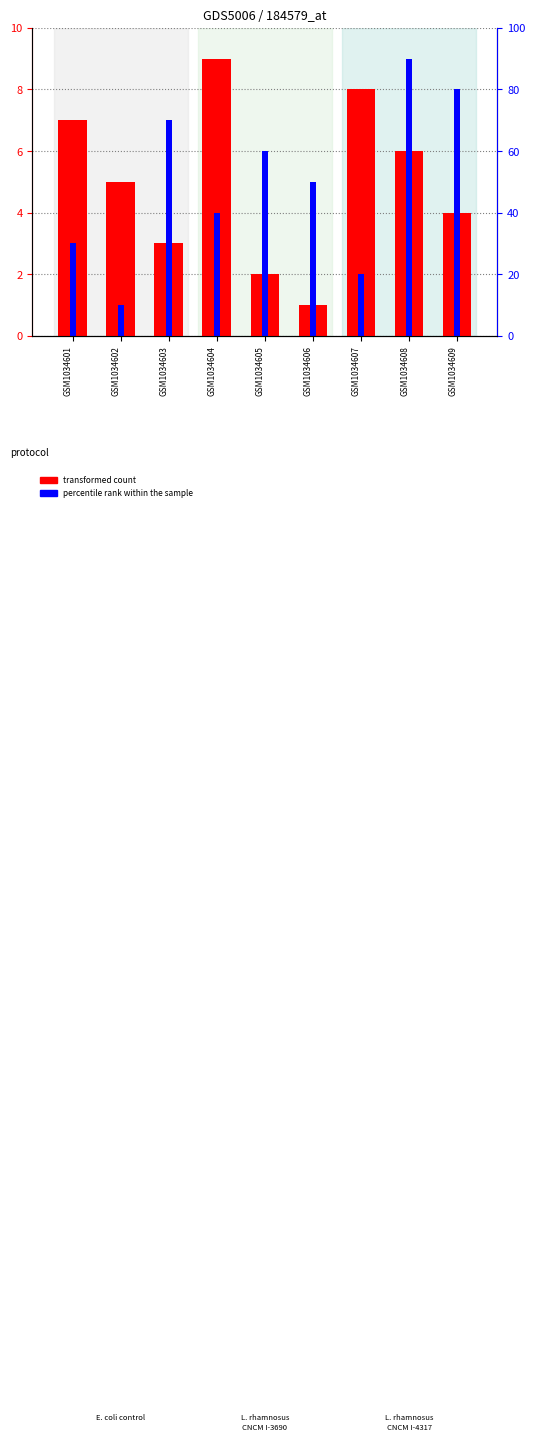

True or false: percentile rank within the sample has a value of 0 at GSM1034602.

False